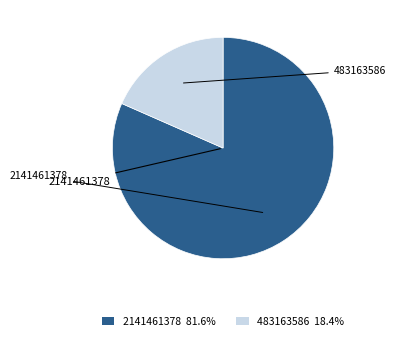

Rank the categories by value from highest to lowest.

2141461378, 483163586